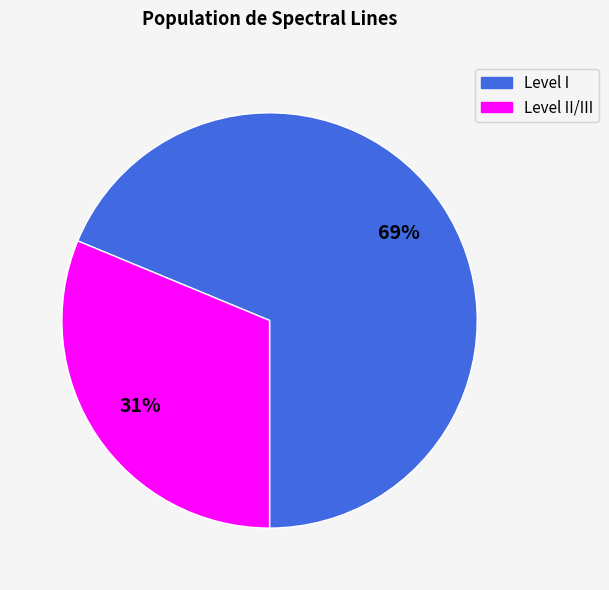

Is there any slice that represents more than half of the pie?

Yes